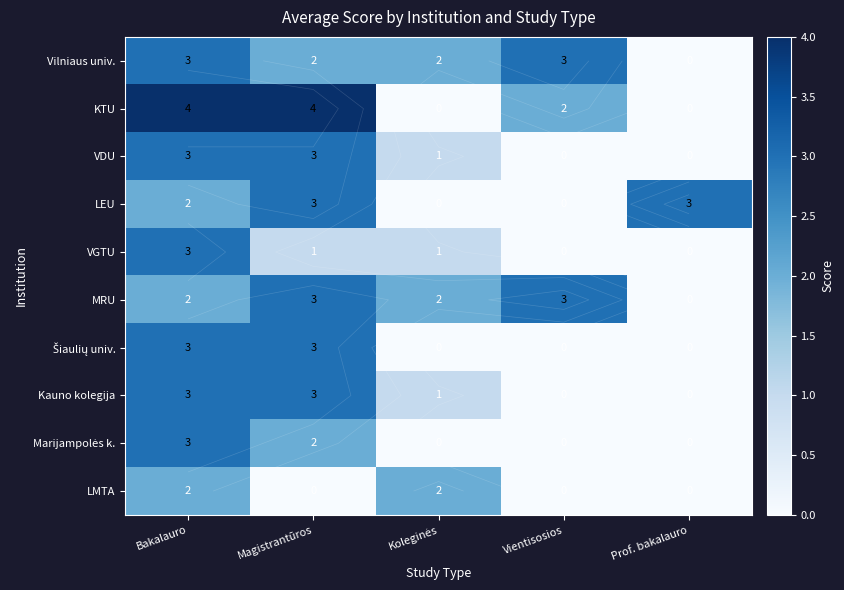

Which category has the lowest value in the Kauno kolegija series?

Vientisosios